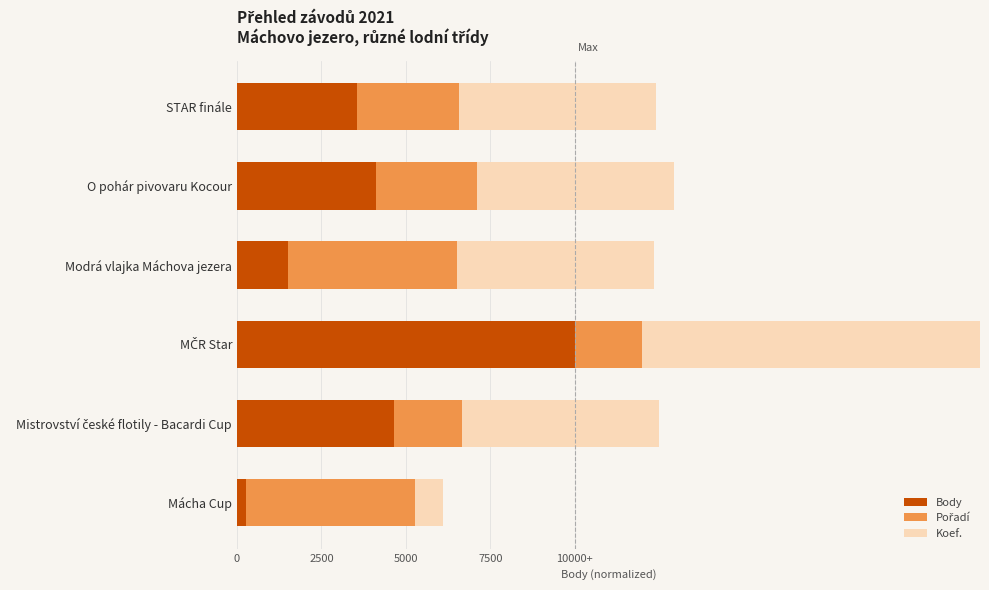

Does the chart contain any negative values?

No